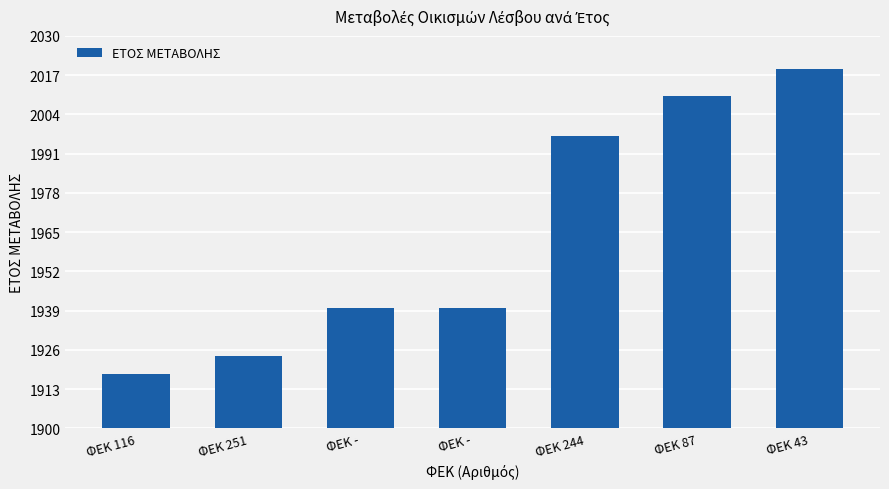

Reading left to right, transcribe all the data shown in this chart.

1918	1924	1940	1940	1997	2010	2019